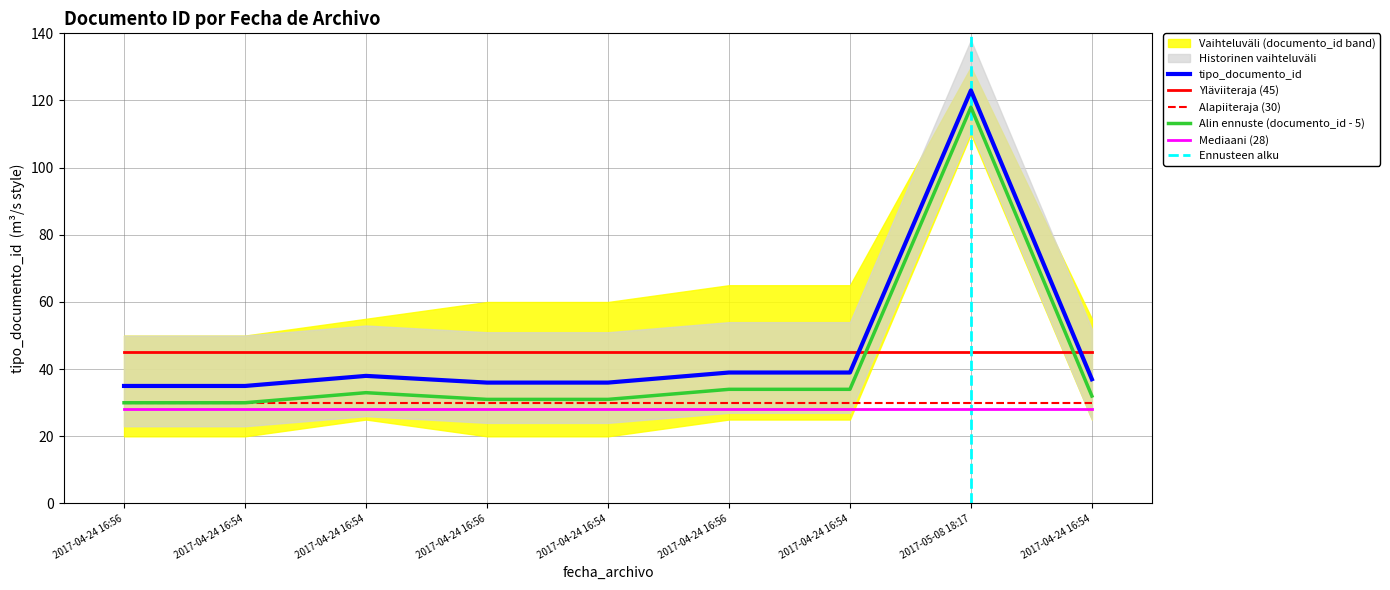

Between 2017-04-24 16:54 and 2017-04-24 16:54, which is larger?

2017-04-24 16:54